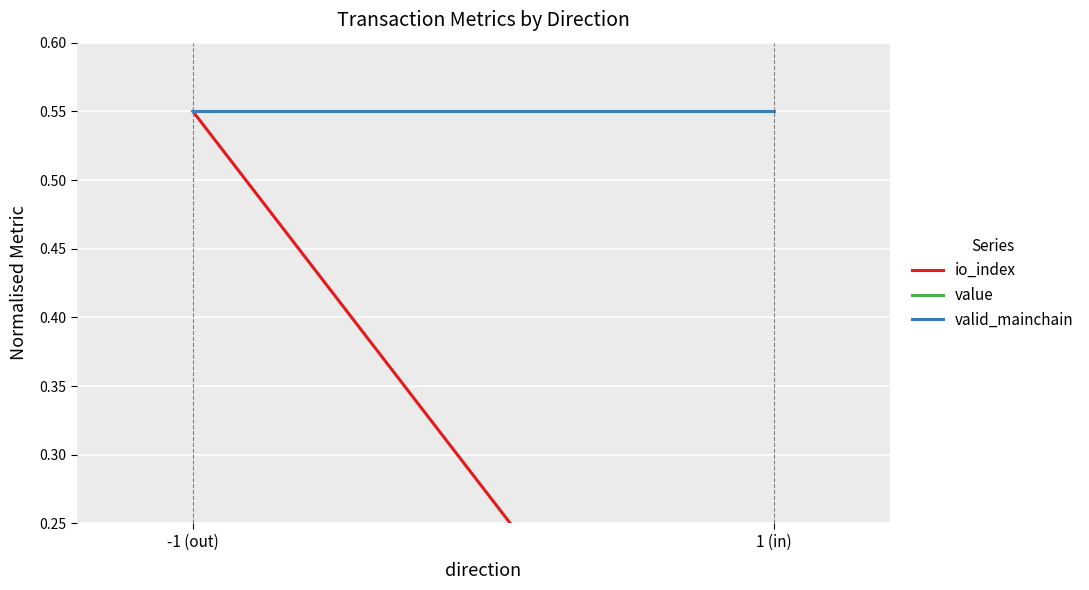

What is the lowest value of the value series?

0.5